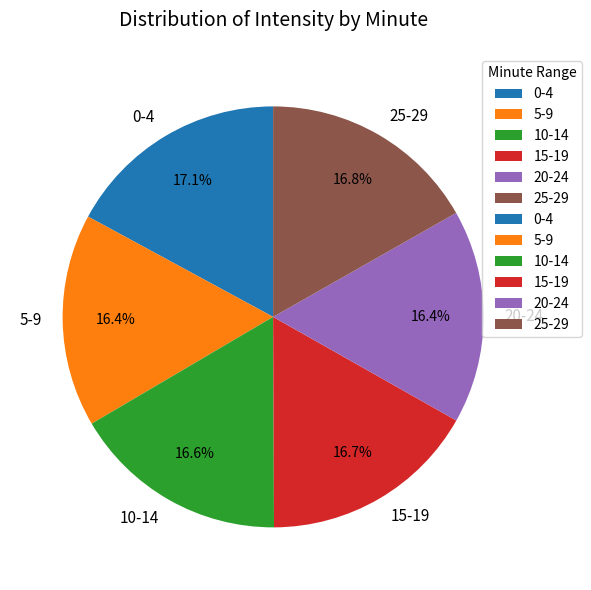

Does 15-19 account for over 50% of the chart?

No